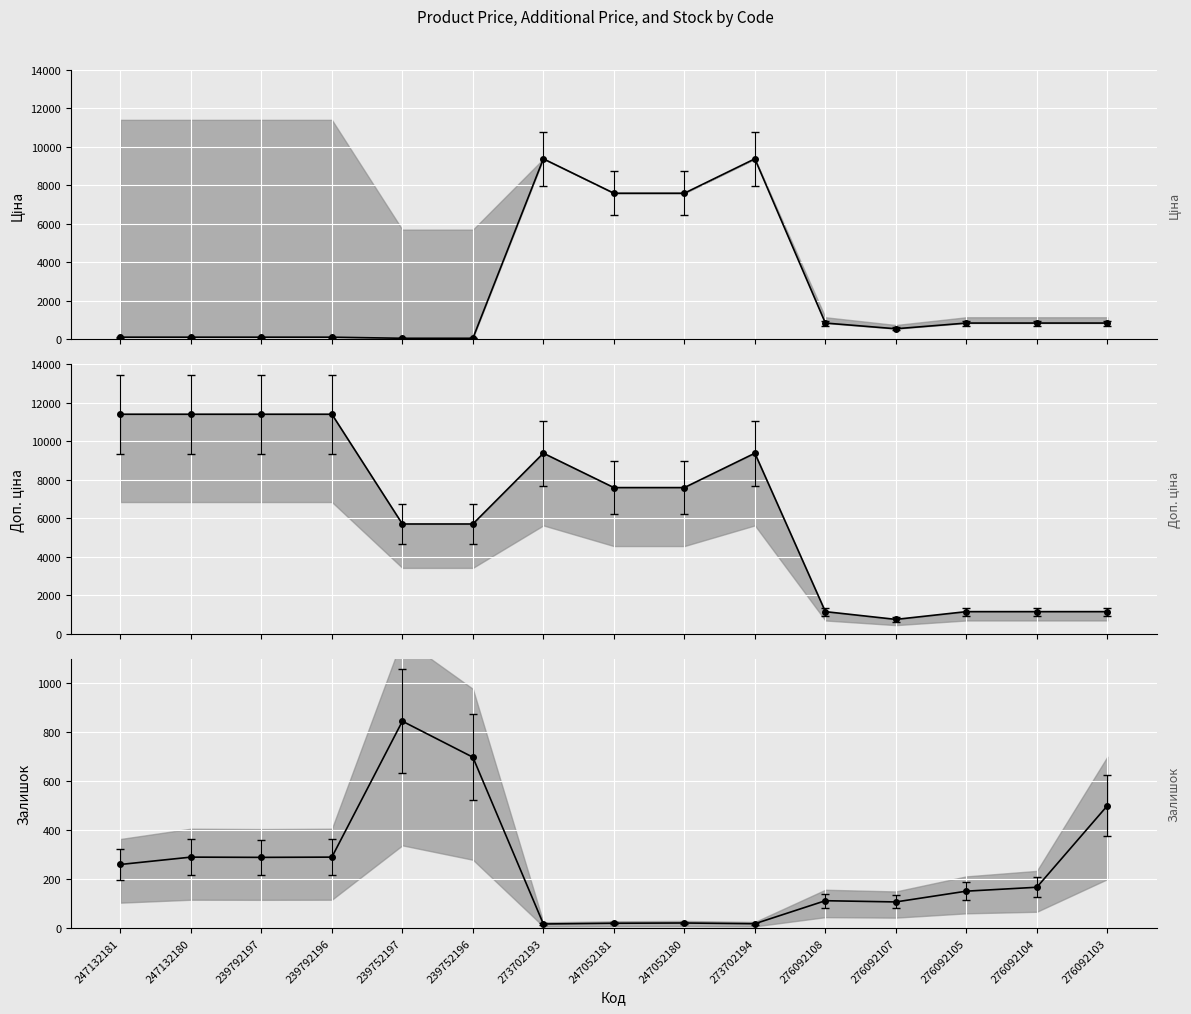

How many values in the Ціна series exceed 848?

8